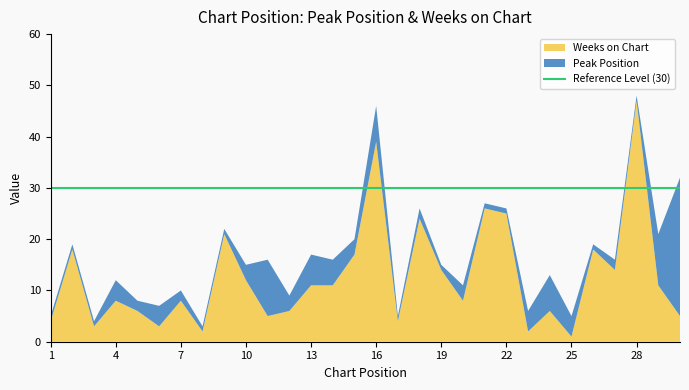

Reading right to left, what are all the values shown in this chart?

Peak Position: 30=27	29=10	28=1	27=2	26=1	25=4	24=7	23=4	22=1	21=1	20=3	19=1	18=2	17=1	16=7	15=3	14=5	13=6	12=3	11=11	10=3	9=1	8=1	7=2	6=4	5=2	4=4	3=1	2=1	1=1
Weeks on Chart: 30=5	29=11	28=47	27=14	26=18	25=1	24=6	23=2	22=25	21=26	20=8	19=14	18=24	17=4	16=39	15=17	14=11	13=11	12=6	11=5	10=12	9=21	8=2	7=8	6=3	5=6	4=8	3=3	2=18	1=4